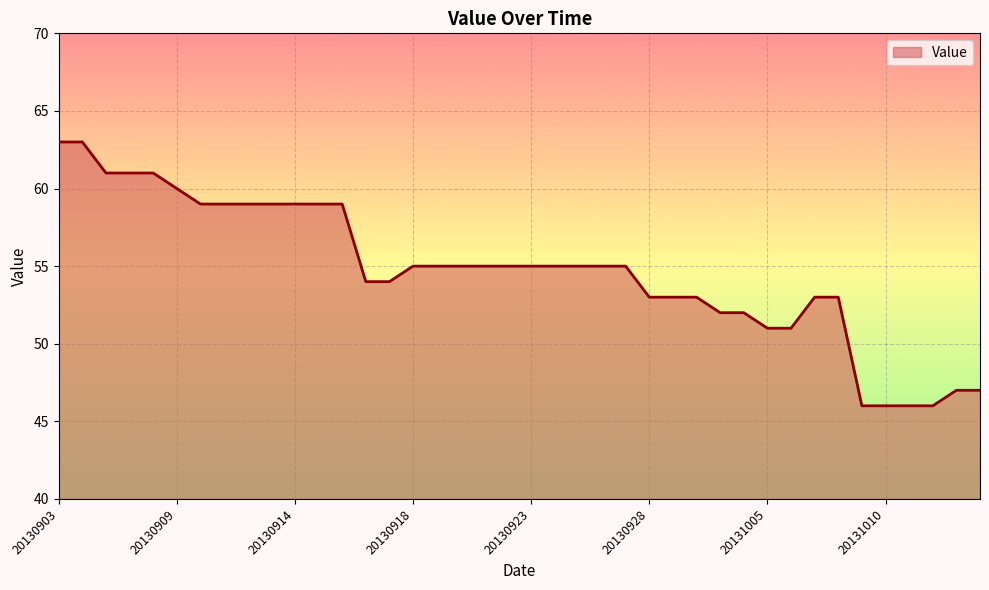

Does the chart have visible grid lines?

Yes